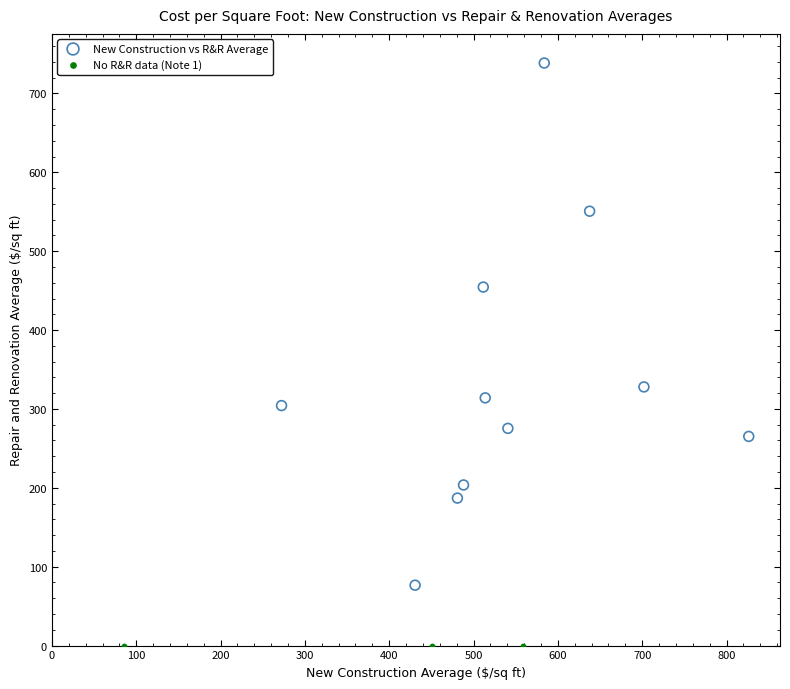

Which series reaches the maximum Y coordinate?

New Construction vs R&R Average